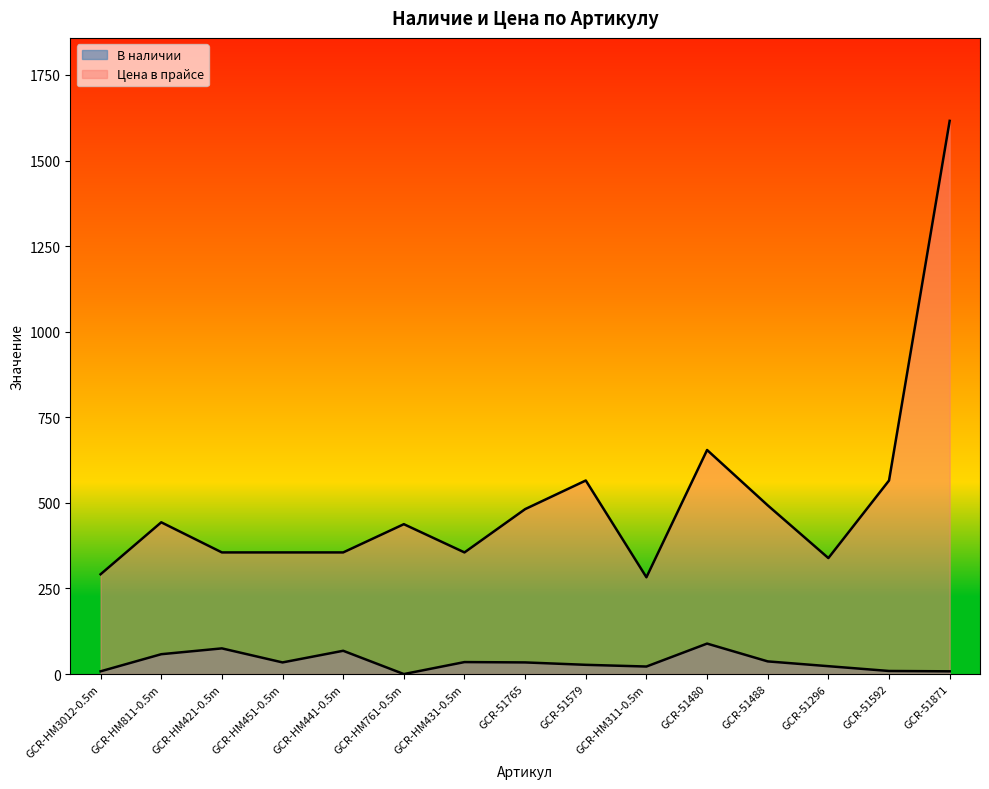

Reading left to right, list all the values displayed in this chart.

В наличии: GCR-HM3012-0.5m=8.0	GCR-HM811-0.5m=58.0	GCR-HM421-0.5m=75.0	GCR-HM451-0.5m=34.0	GCR-HM441-0.5m=68.0	GCR-HM761-0.5m=0.0	GCR-HM431-0.5m=35.0	GCR-51765=34.0	GCR-51579=27.0	GCR-HM311-0.5m=22.0	GCR-51480=89.0	GCR-51488=37.0	GCR-51296=23.0	GCR-51592=9.0	GCR-51871=8.0
Цена в прайсе: GCR-HM3012-0.5m=291.5	GCR-HM811-0.5m=443.3	GCR-HM421-0.5m=355.3	GCR-HM451-0.5m=355.3	GCR-HM441-0.5m=355.3	GCR-HM761-0.5m=437.8	GCR-HM431-0.5m=355.3	GCR-51765=481.8	GCR-51579=565.4	GCR-HM311-0.5m=282.7	GCR-51480=654.5	GCR-51488=492.8	GCR-51296=338.8	GCR-51592=565.4	GCR-51871=1615.9